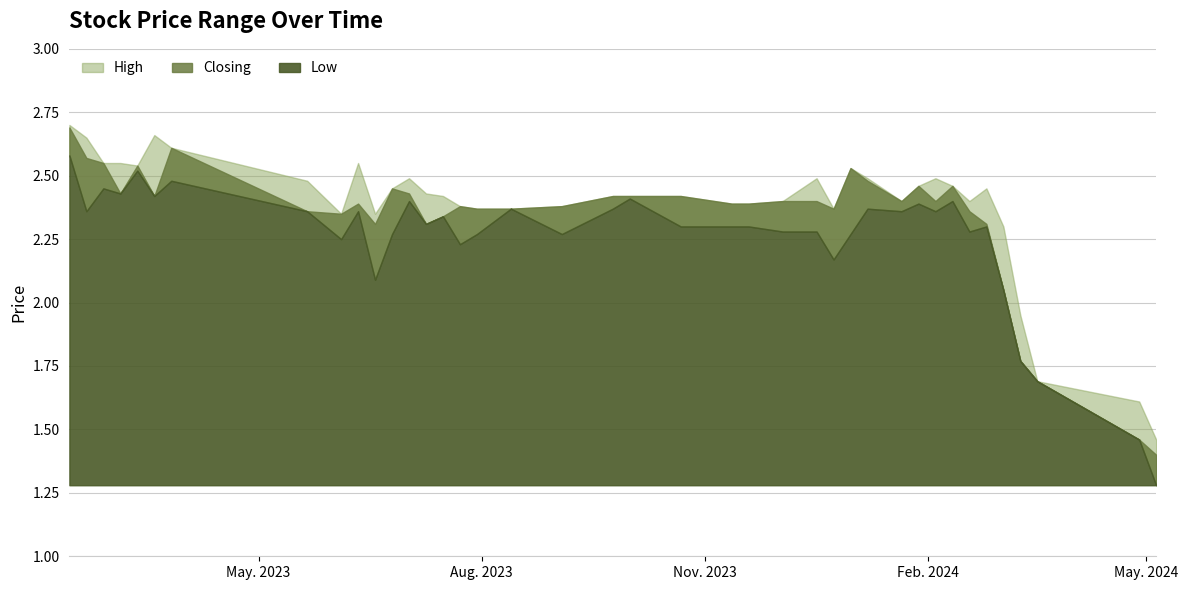

True or false: High and Closing cross at least once.

False